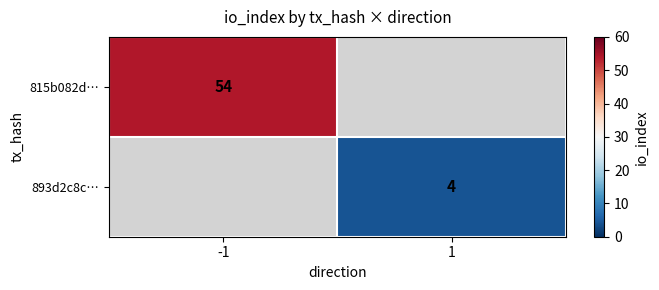

Is it true that 815b082d… equals 54 at -1?

True